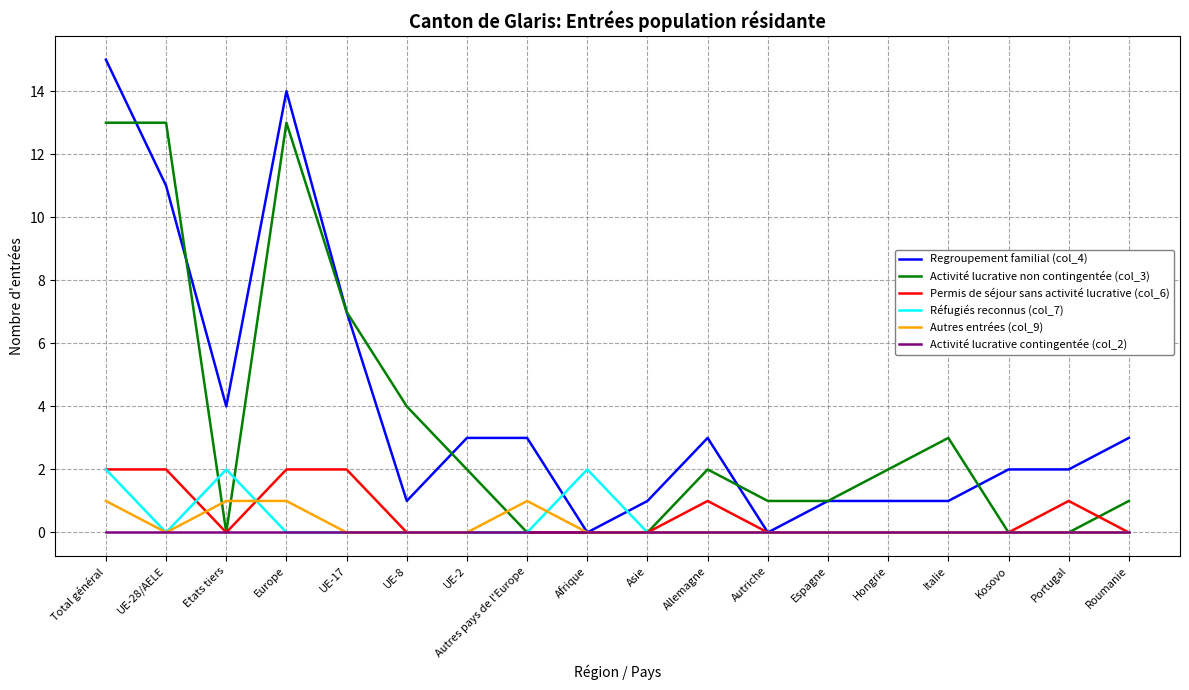

What is the maximum value shown in the chart?

15